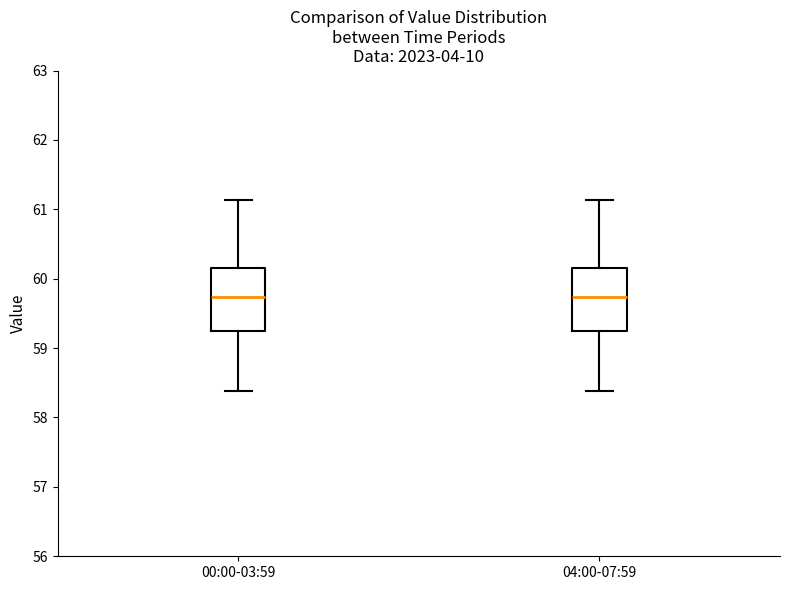

Reading left to right, transcribe this box plot: for each box, give where its median line is, the range the box spans, and where its two whiskers end, as read against the y-axis. The values are not printed on the chart, so give them approximately, as read against the axis.

00:00-03:59: median 59.7, box 59.3 to 60.2, whiskers 58.4 to 61.1
04:00-07:59: median 59.7, box 59.3 to 60.2, whiskers 58.4 to 61.1